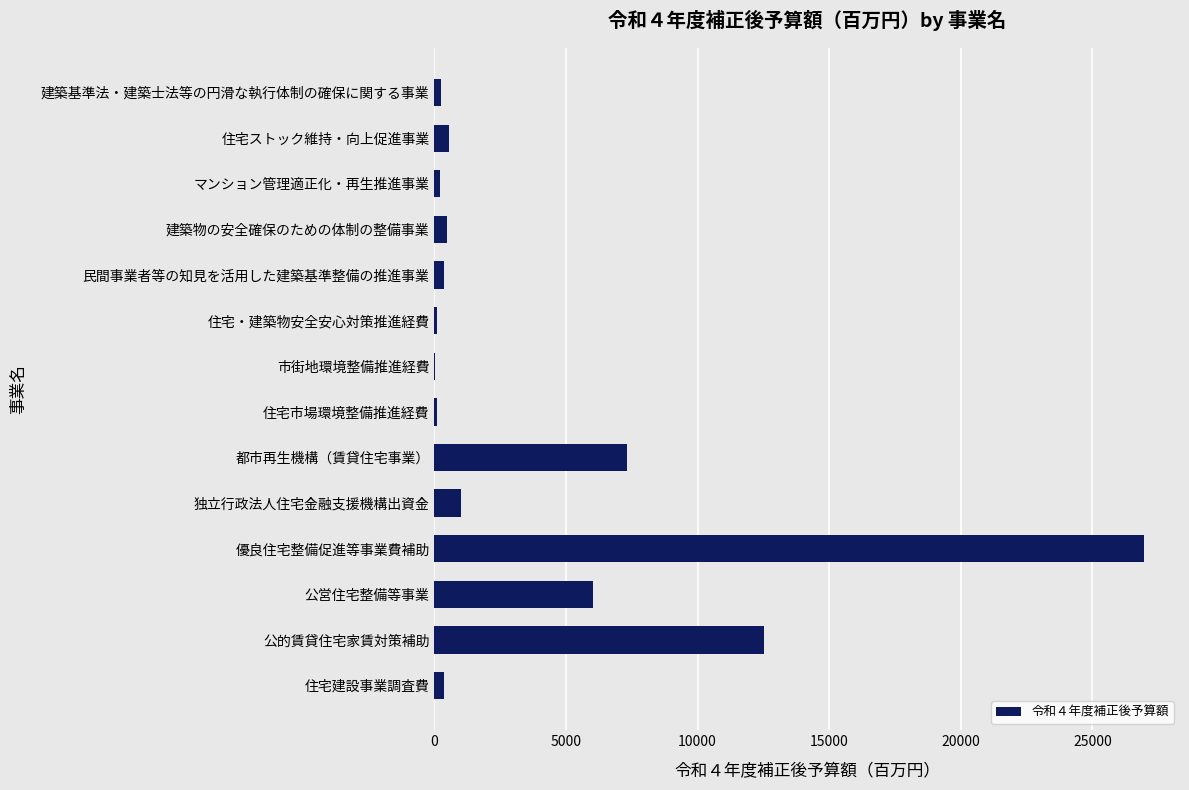

Read the value at 独立行政法人住宅金融支援機構出資金.

1000.0